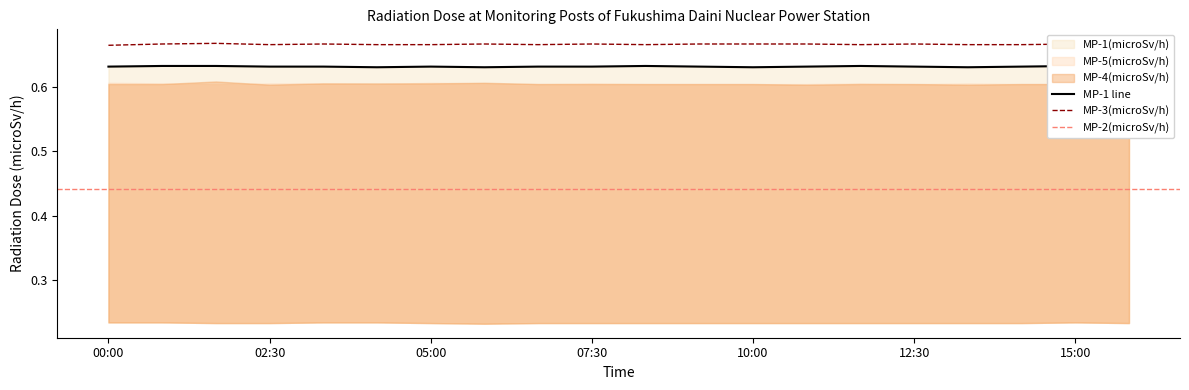

What is the sum of the MP-2(microSv/h) values at 13:20 and 01:40?

0.9